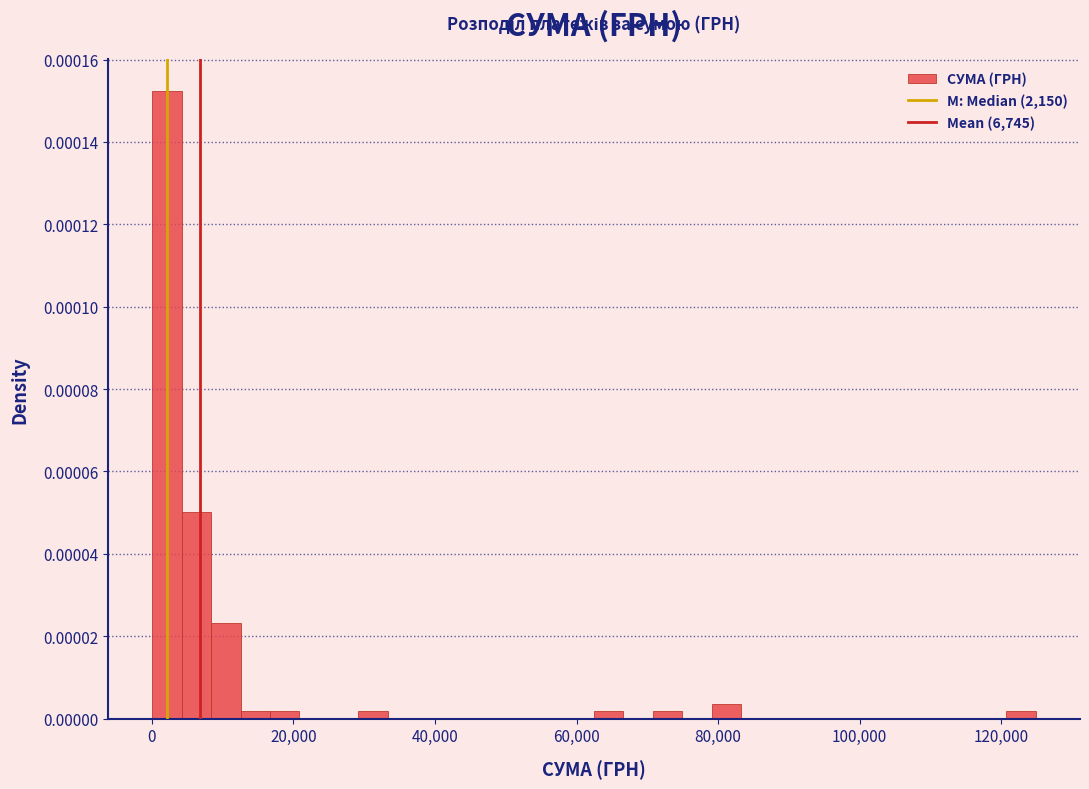

Around what value on the x-axis is the tallest bar? Give the approximate position of its centre, as read against the axis.

2000